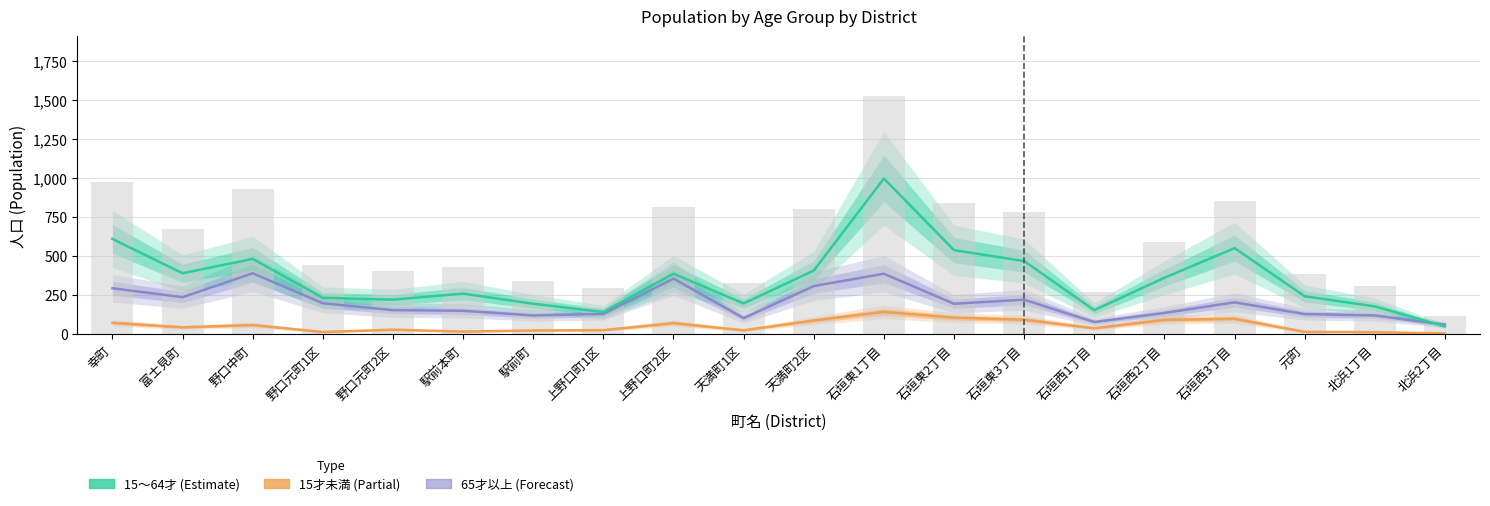

The value of 15才未満 at 駅前本町 is 8. True or false?

False